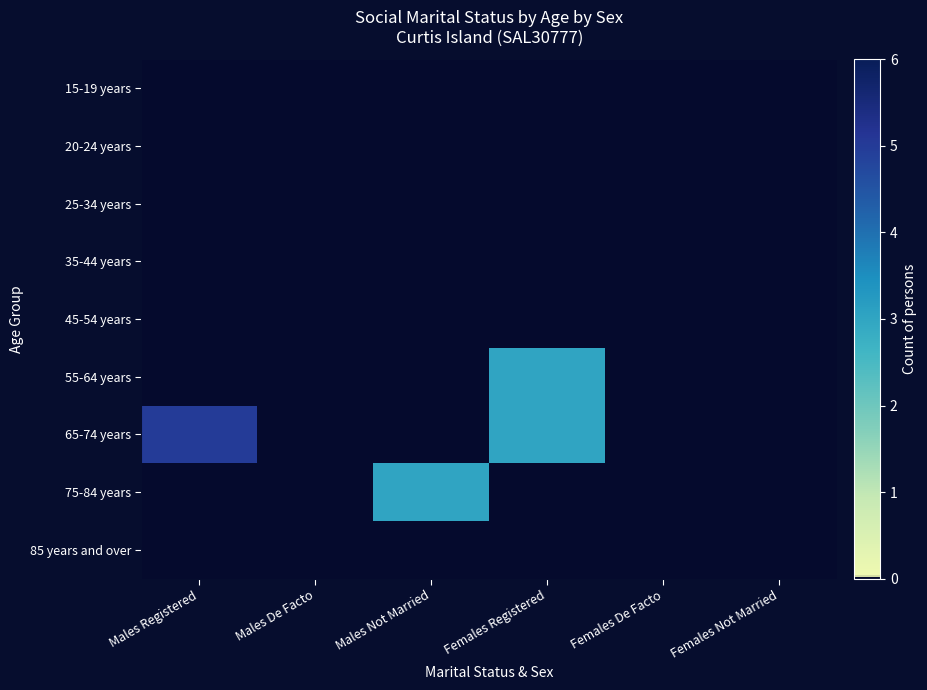

At how many categories does at least one series exceed 2?

3